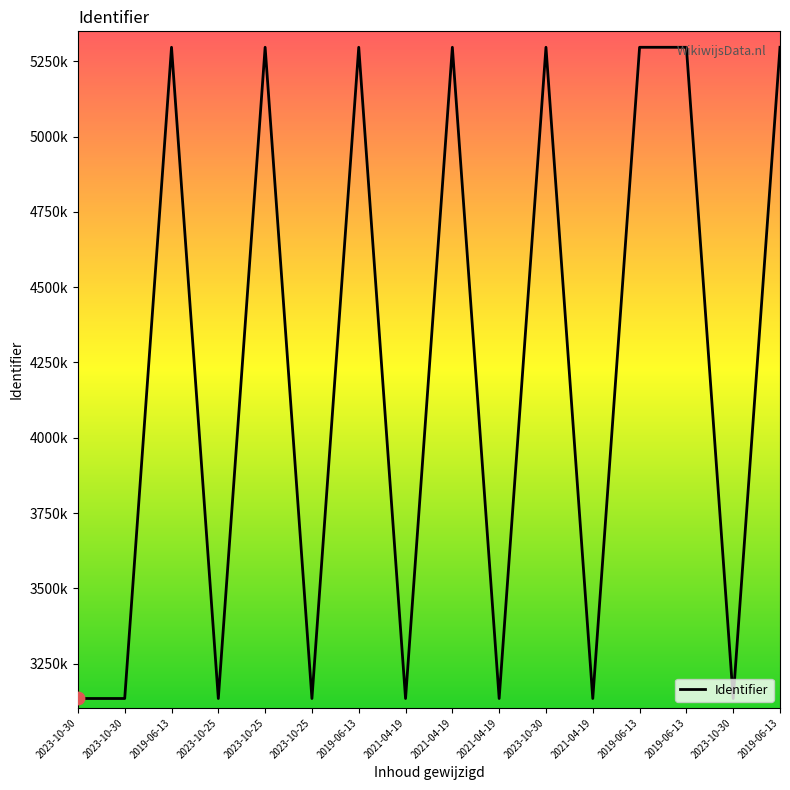

What is the ratio of the value at 2019-06-13 to the value at 2023-10-30?

1.7